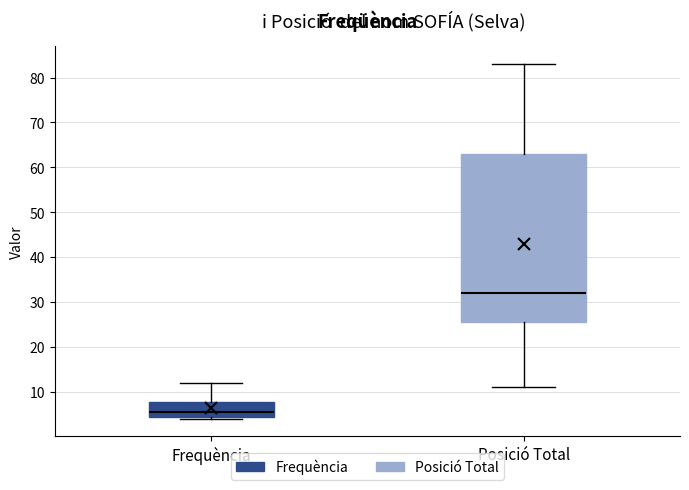

Reading left to right, transcribe this box plot: for each box, give where its median line is, the range the box spans, and where its two whiskers end, as read against the y-axis. The values are not printed on the chart, so give them approximately, as read against the axis.

Frequència: median 6, box 4 to 8, whiskers 4 to 12
Posició Total: median 32, box 26 to 63, whiskers 11 to 83